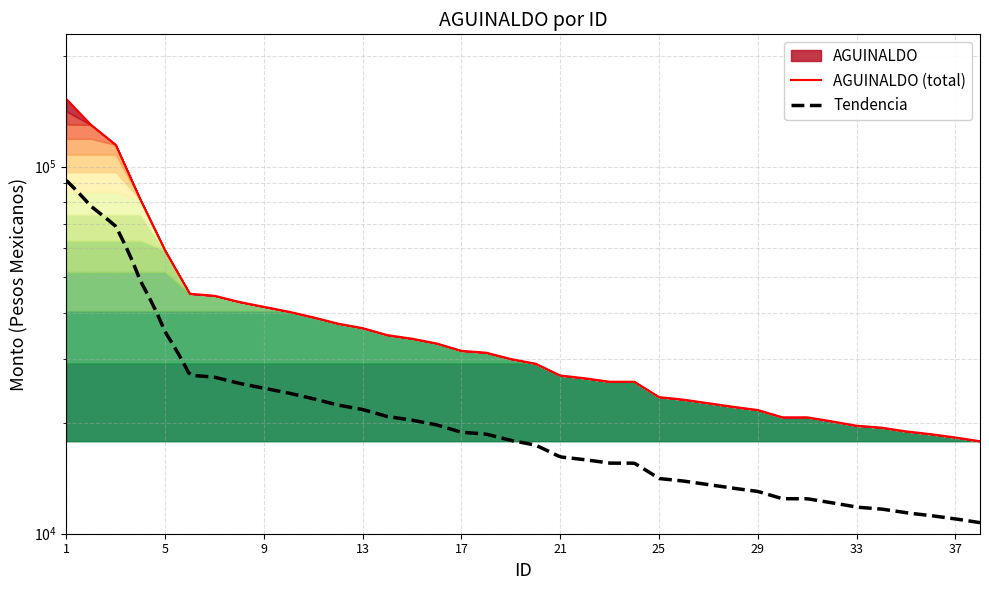

At which label does the data first exceed 29923?

1